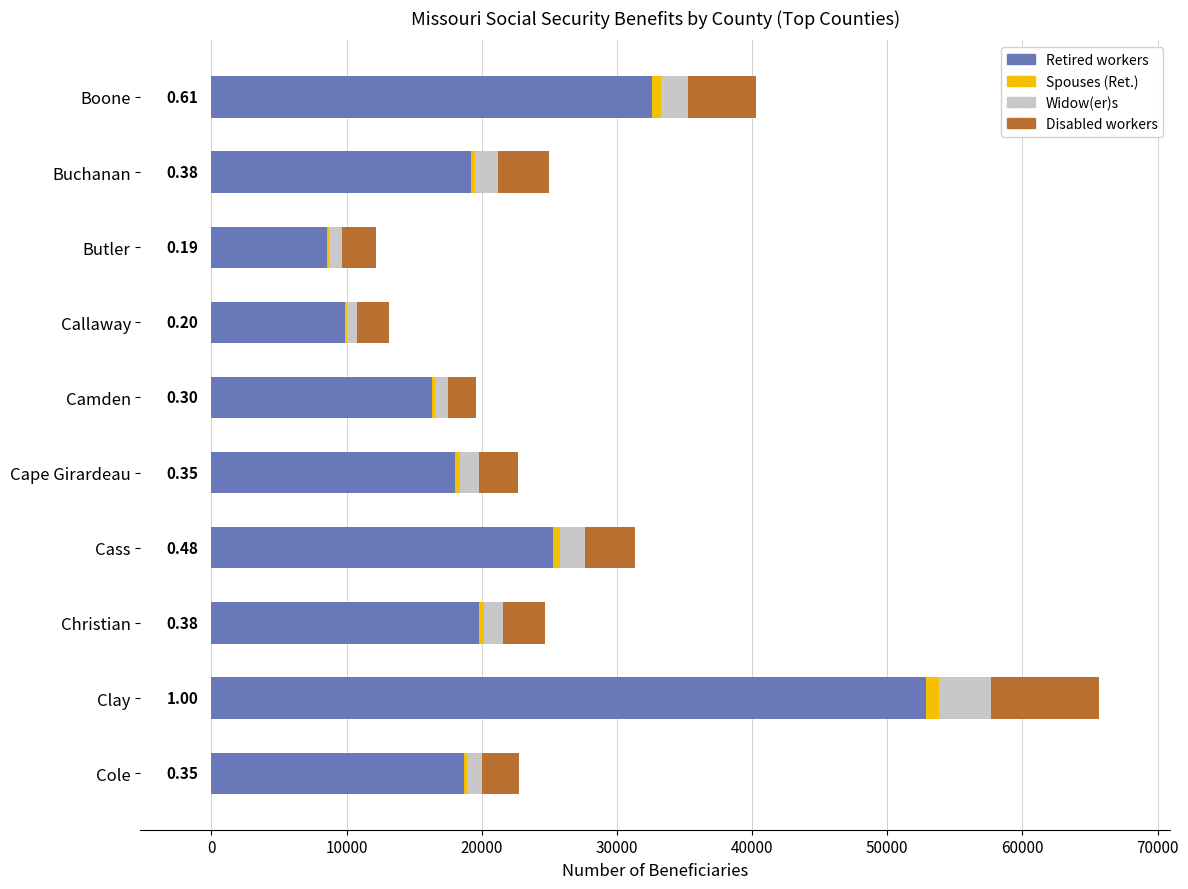

At which category is the sum across all series the highest?

Clay